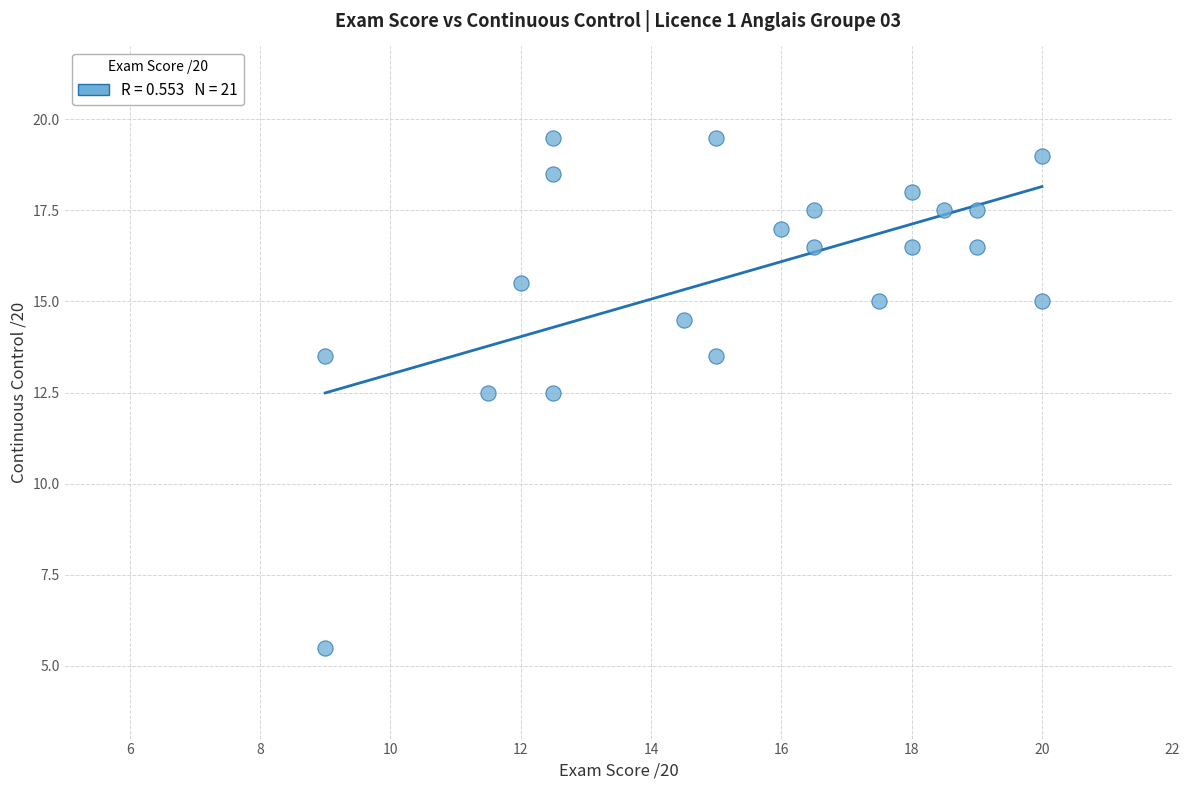

What is the range of X values (max minus min)?

11.0